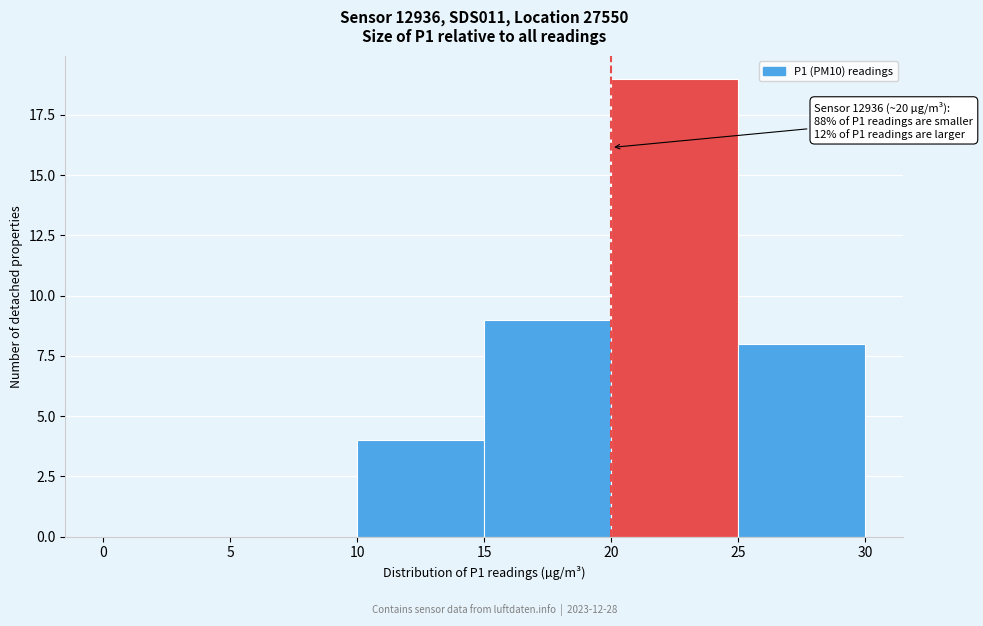

Over which range of the x-axis is the bar tallest?

20 to 25